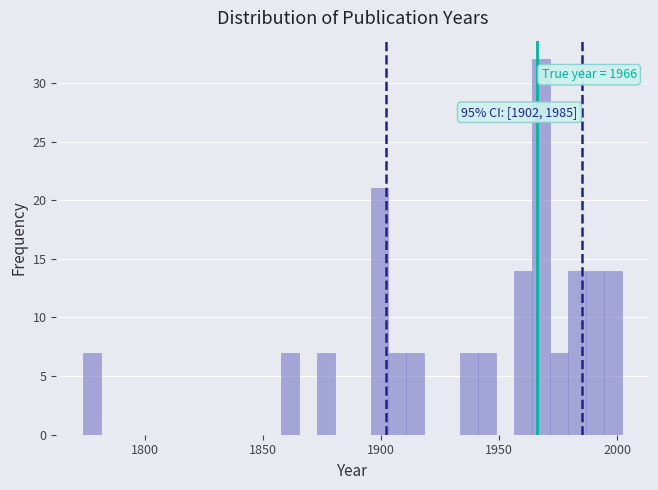

Around what value on the x-axis is the tallest bar? Give the approximate position of its centre, as read against the axis.

1970